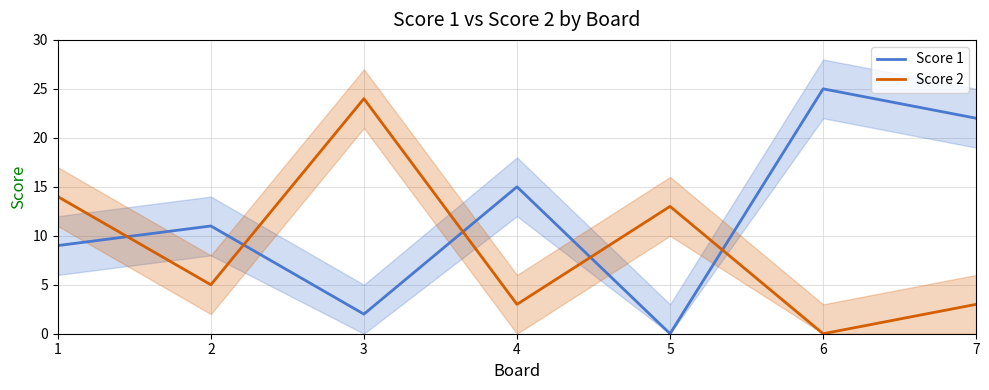

Which series has the widest spread of values?

Score 1